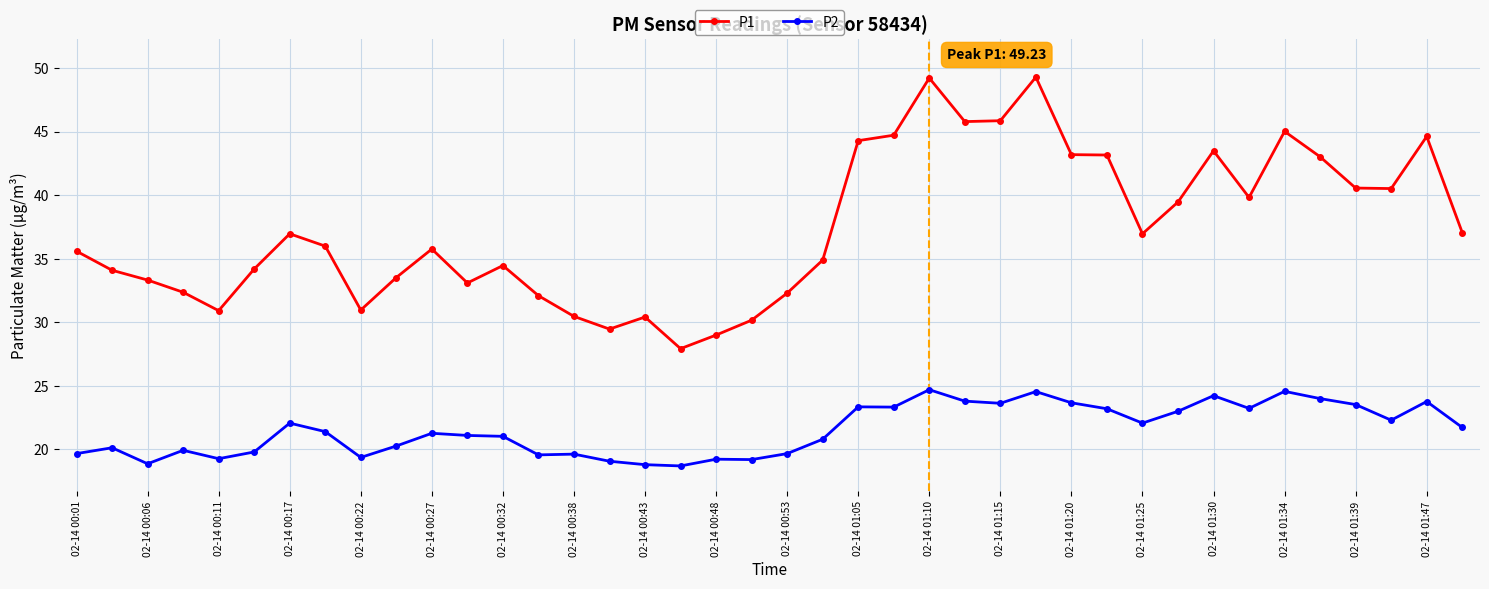

Which series has the largest total across all categories?

P1